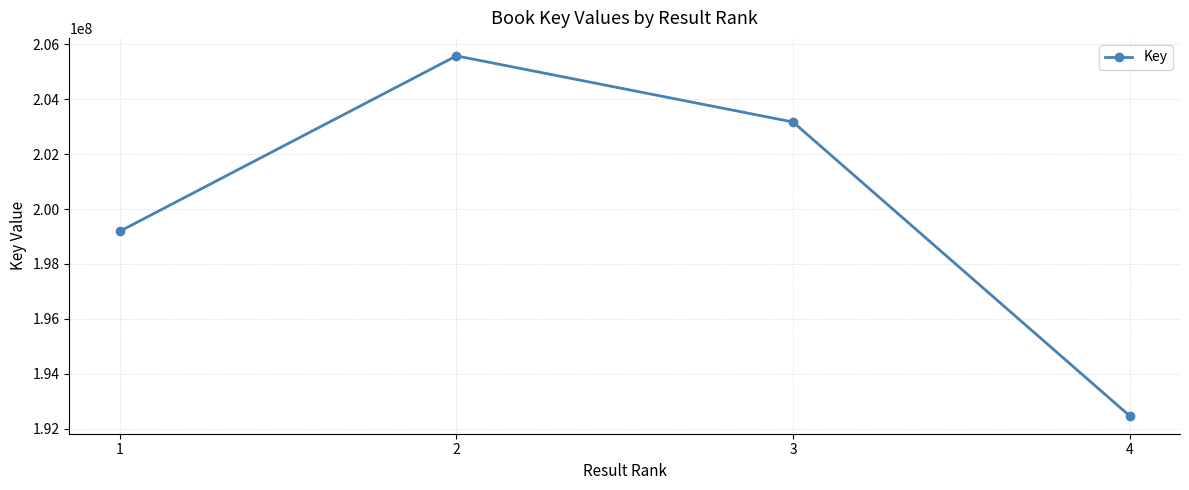

How many distinct data groups are displayed?

1